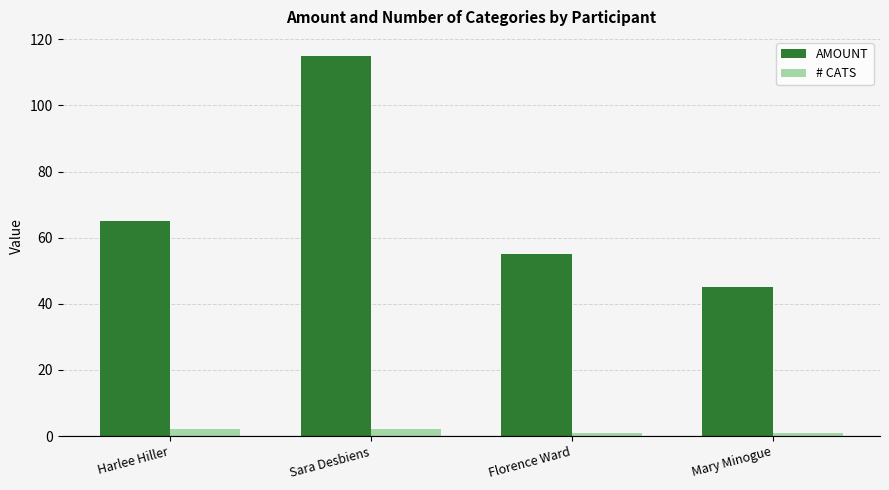

At which category is the sum across all series the highest?

Sara Desbiens